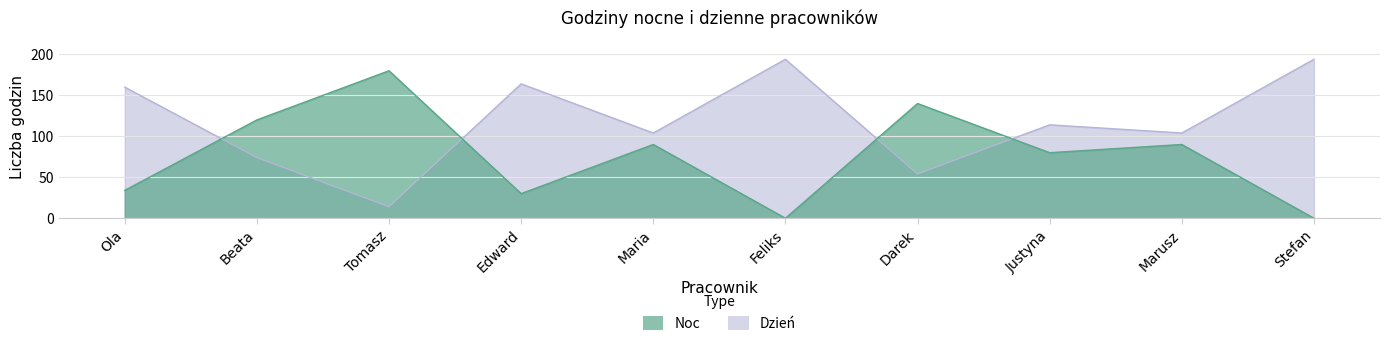

At which category does Dzień reach its first local valley?

Edward